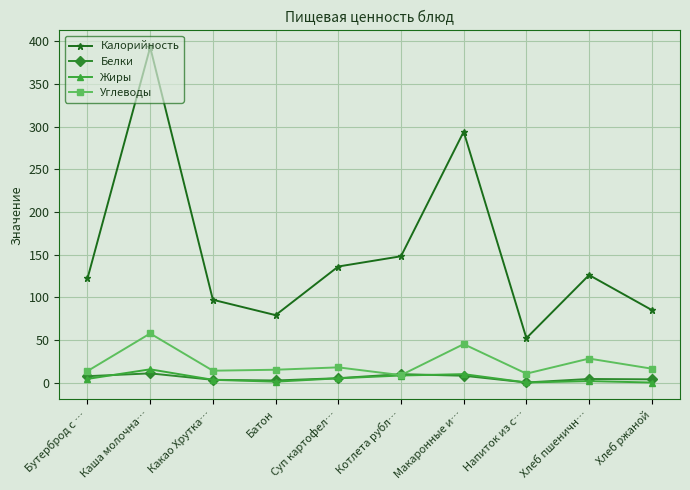

At Каша молочна…, list the series in order from smallest to largest.

Белки, Жиры, Углеводы, Калорийность